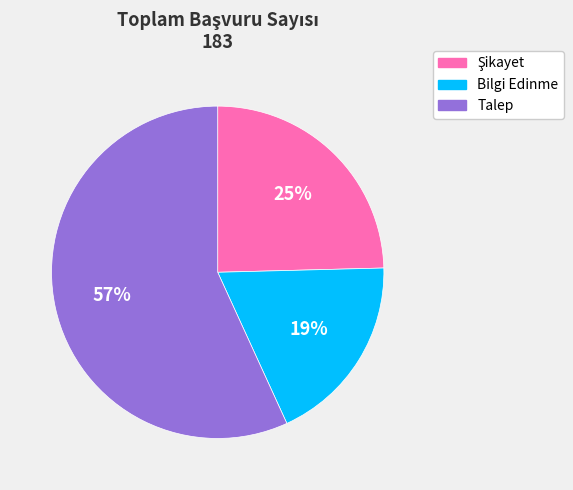

To the nearest percent, what is the difference between the largest and smallest slice percentages?

38%